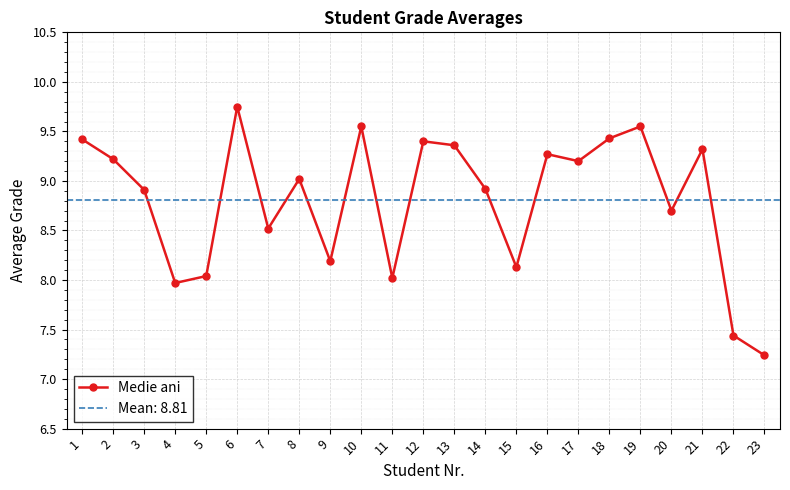

What is the average value?

8.8